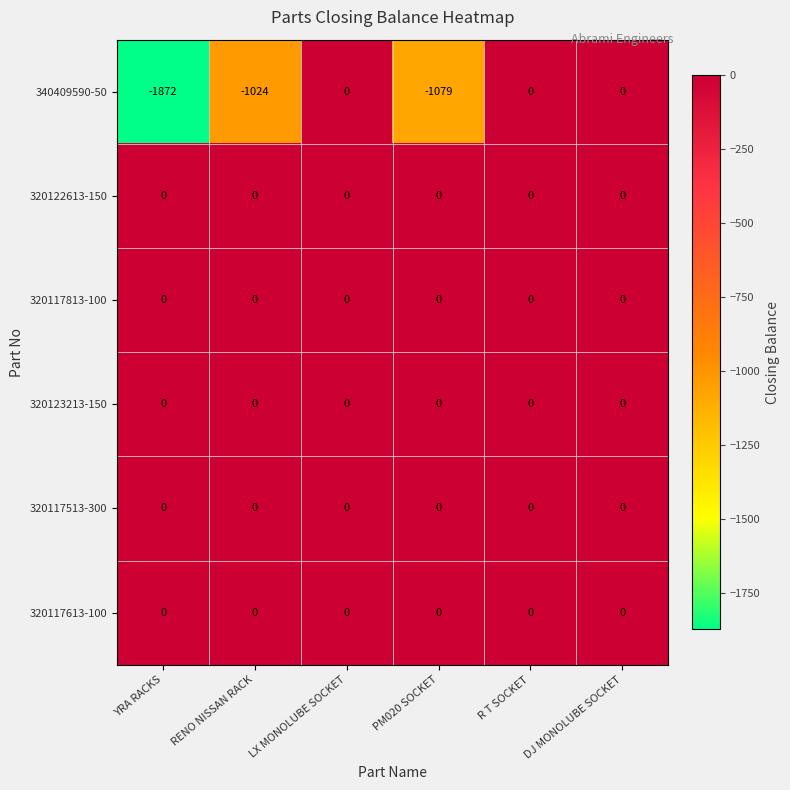

The 320123213-150 series shows 0 at DJ MONOLUBE SOCKET. True or false?

True